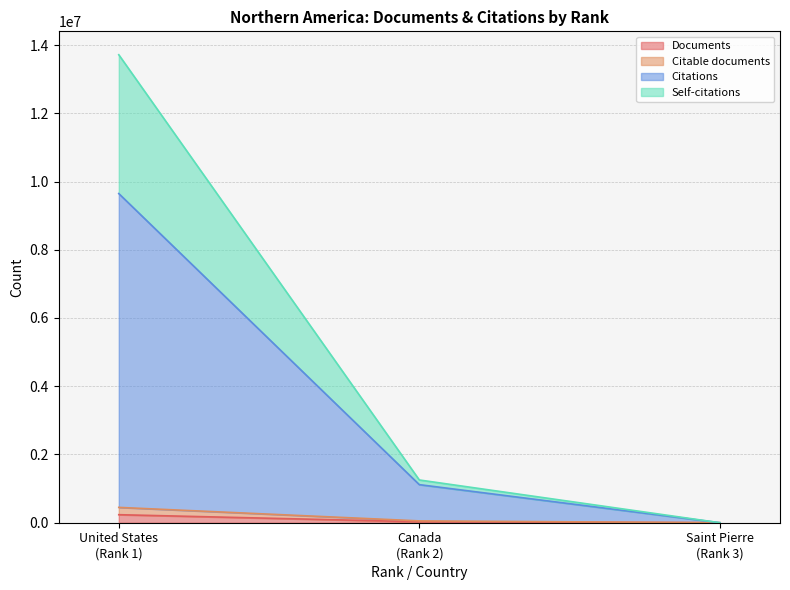

True or false: Citations has a value of 1115524 at Canada (Rank 2).

True